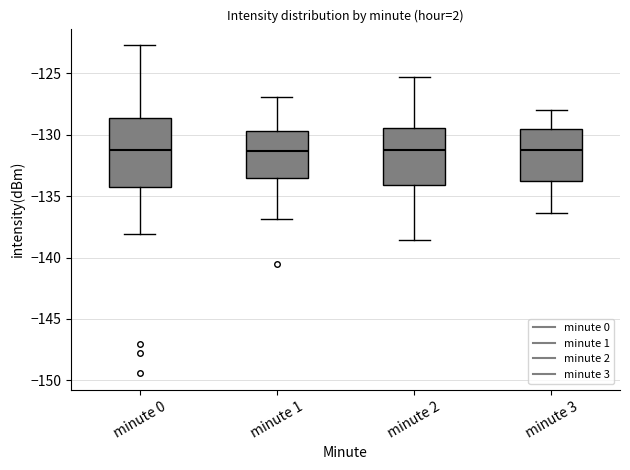

Reading left to right, transcribe this box plot: for each box, give where its median line is, the range the box spans, and where its two whiskers end, as read against the y-axis. The values are not printed on the chart, so give them approximately, as read against the axis.

minute 0: median -131.0, box -134.5 to -128.5, whiskers -138.0 to -122.5
minute 1: median -131.5, box -133.5 to -129.5, whiskers -137.0 to -127.0
minute 2: median -131.0, box -134.0 to -129.5, whiskers -138.5 to -125.5
minute 3: median -131.0, box -134.0 to -129.5, whiskers -136.5 to -128.0